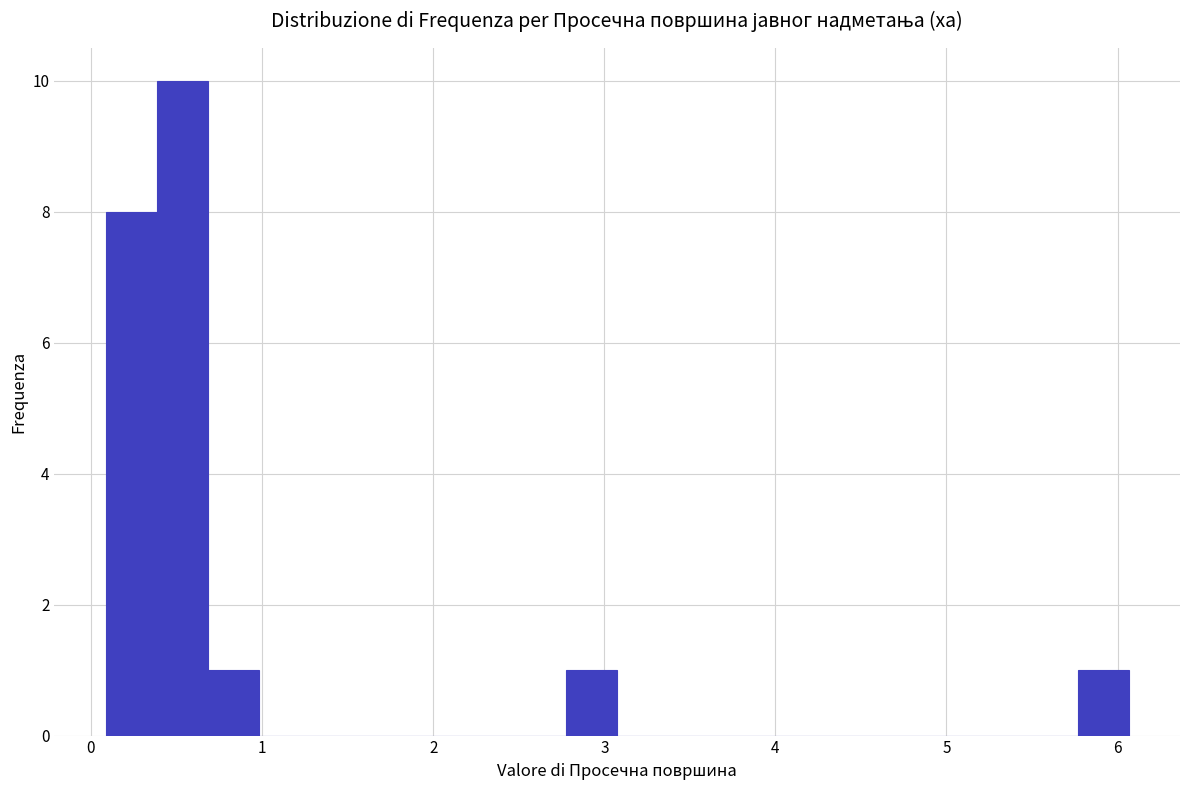

Around what value on the x-axis is the tallest bar? Give the approximate position of its centre, as read against the axis.

0.5